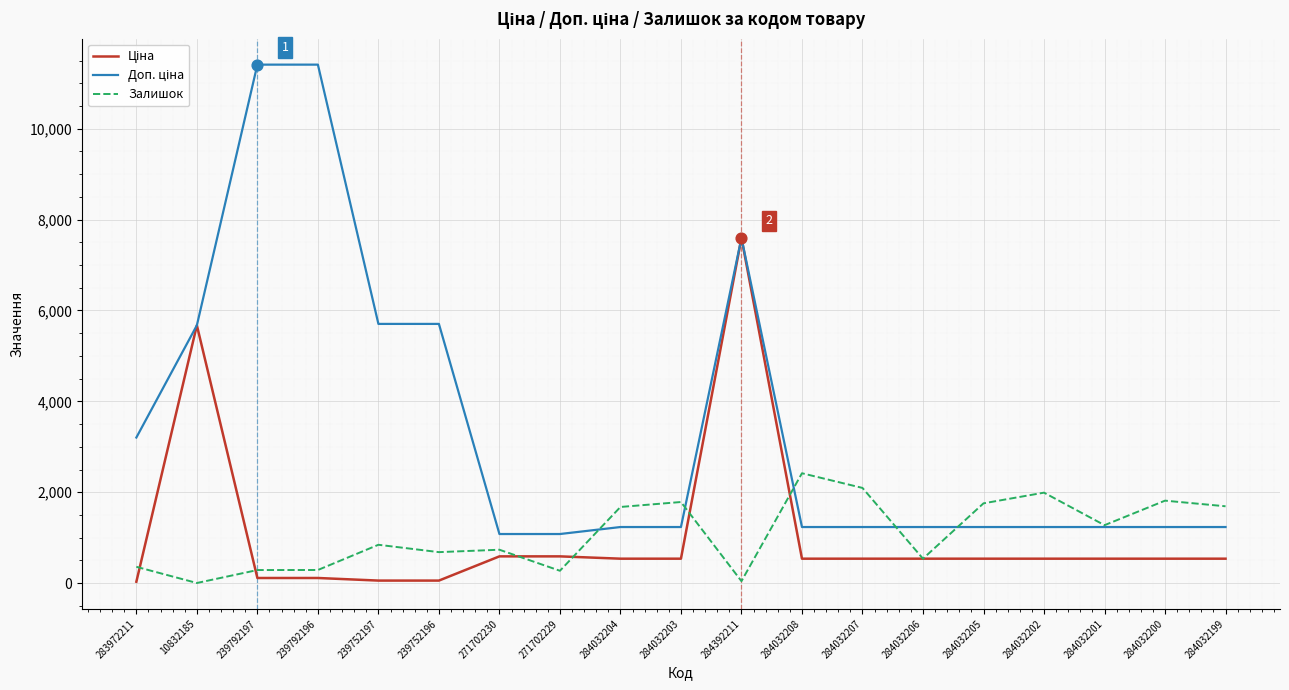

At which category is the sum across all series the highest?

284392211